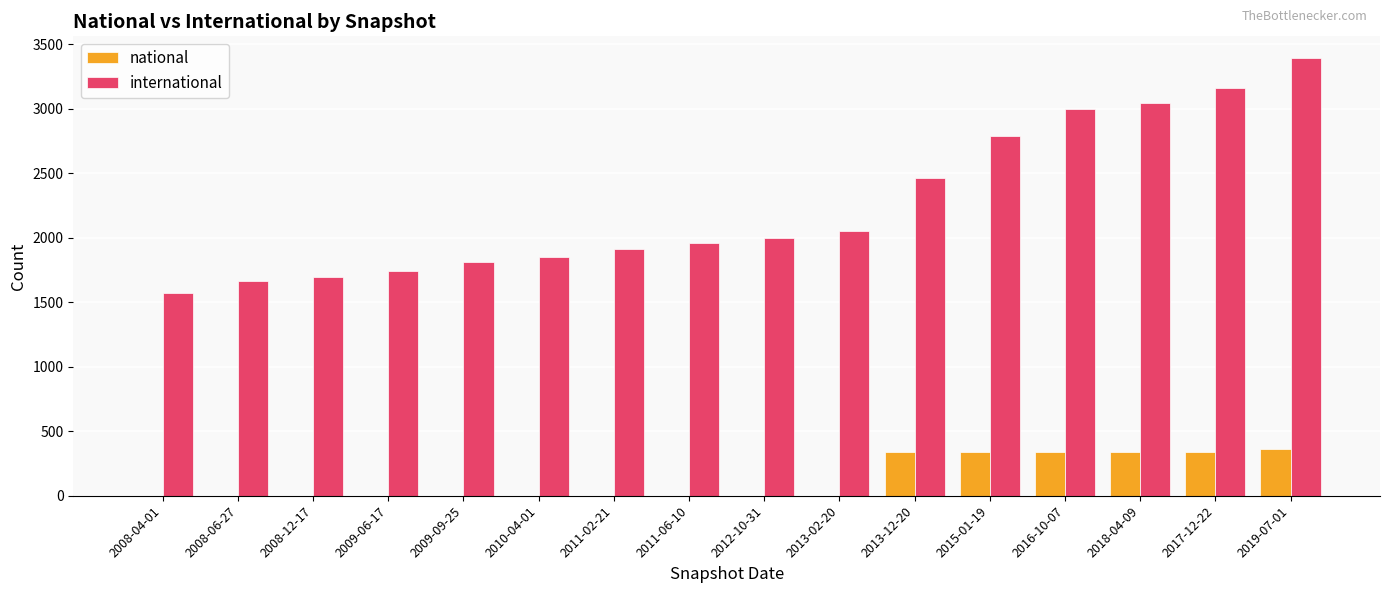

Read the international value at 2011-06-10, to the nearest 10.

1960